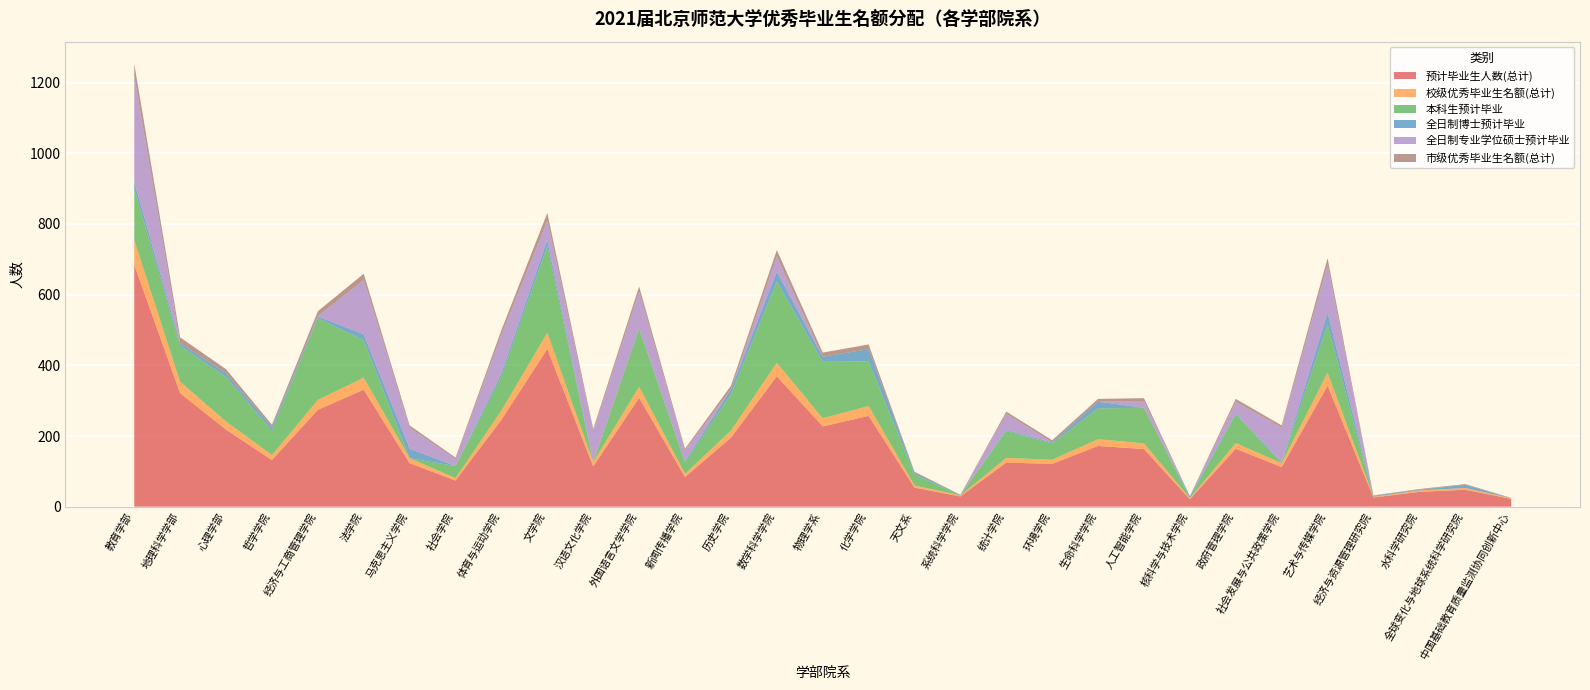

Reading left to right, list all the values displayed in this chart.

预计毕业生人数(总计): 684	321	218	132	274	331	123	74	246	446	114	308	84	195	369	227	257	54	29	125	121	172	163	21	164	112	342	26	42	48	22
校级优秀毕业生名额(总计): 70	32	23	14	28	34	14	7	26	46	12	31	9	20	38	23	28	6	3	13	12	19	16	3	16	11	37	2	4	5	2
本科生预计毕业: 146	102	126	69	231	106	0	34	96	245	0	165	32	103	230	160	126	31	0	76	46	87	101	0	82	0	137	0	0	0	0
全日制博士预计毕业: 19	8	11	10	5	17	27	0	10	18	0	0	4	14	28	14	35	5	1	3	3	19	0	5	2	3	33	3	2	9	0
全日制专业学位硕士预计毕业: 300	0	0	0	1	154	60	20	109	54	89	104	30	0	43	0	0	0	0	46	0	0	19	0	33	98	136	0	0	0	0
市级优秀毕业生名额(总计): 34	16	11	7	14	17	6	4	13	22	5	15	5	10	18	12	13	3	1	6	6	8	8	1	8	6	18	1	2	2	1